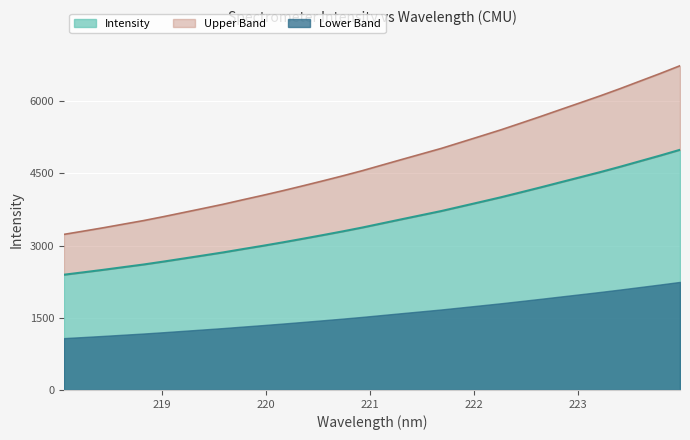

How many categories are shown in the chart?

32